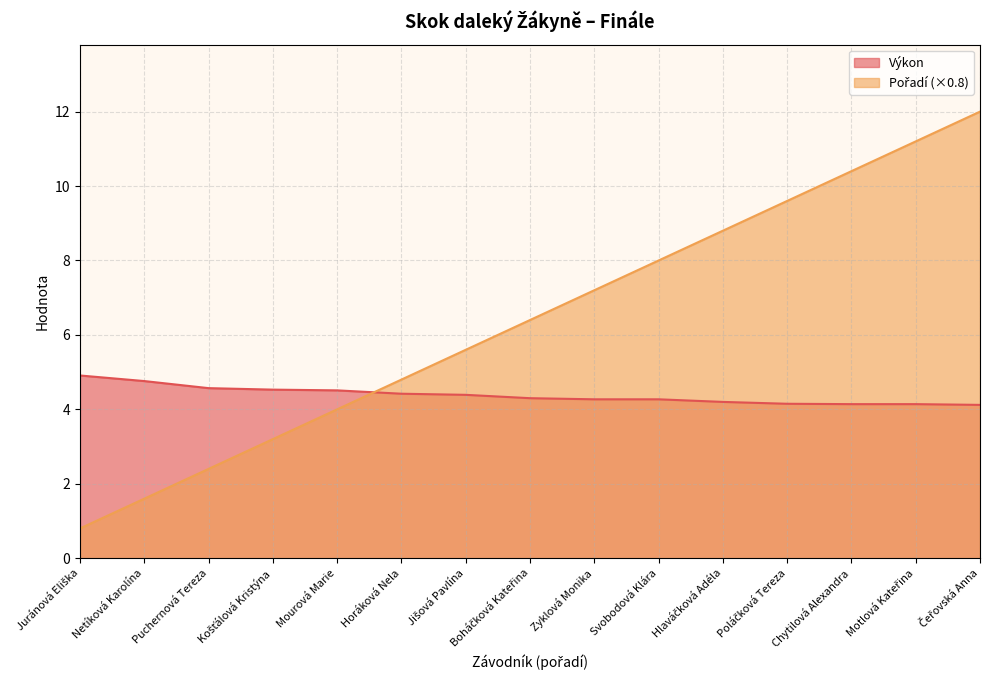

What is the difference between the Pořadí values at Poláčková Tereza and Svobodová Klára?

1.6